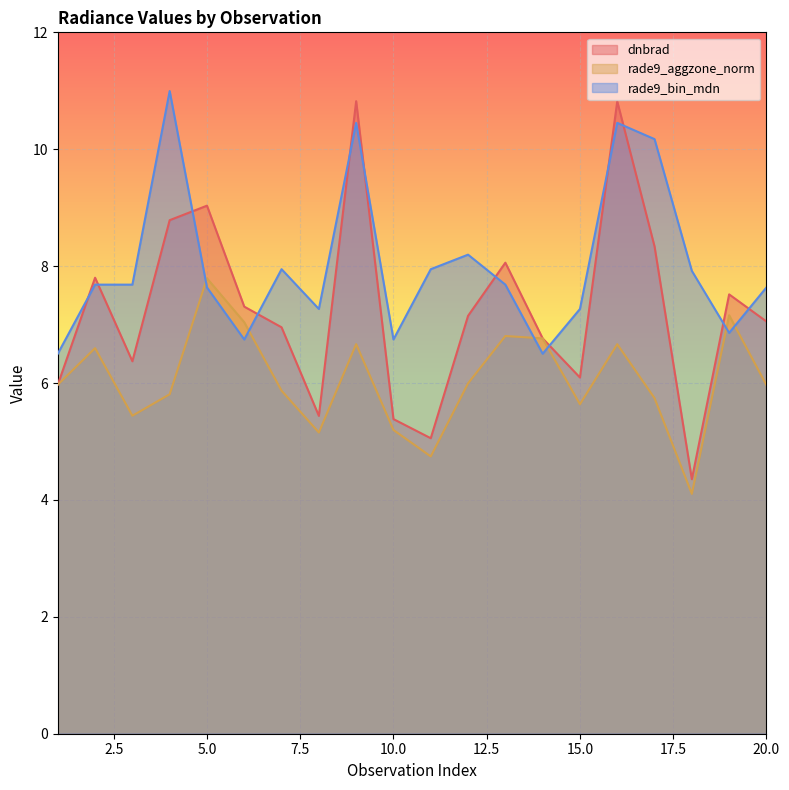

At which category is the sum across all series the highest?

9